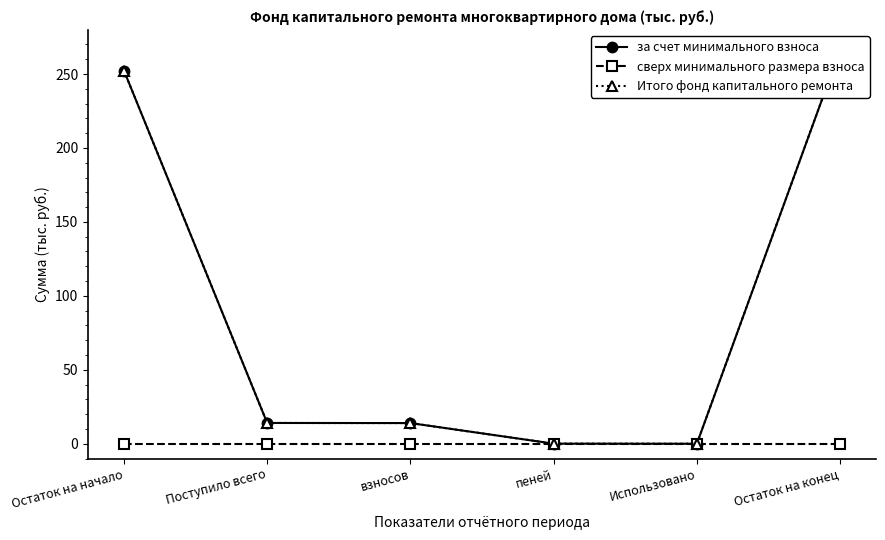

Reading left to right, extract all data points from this chart.

за счет минимального взноса: Остаток на начало=252.3	Поступило всего=14.1	взносов=14.0	пеней=0.1	Использовано=0.0	Остаток на конец=266.4
сверх минимального размера взноса: Остаток на начало=0.0	Поступило всего=0.0	взносов=0.0	пеней=0.0	Использовано=0.0	Остаток на конец=0.0
Итого фонд капитального ремонта: Остаток на начало=252.3	Поступило всего=14.1	взносов=14.0	пеней=0.1	Использовано=0.0	Остаток на конец=266.4